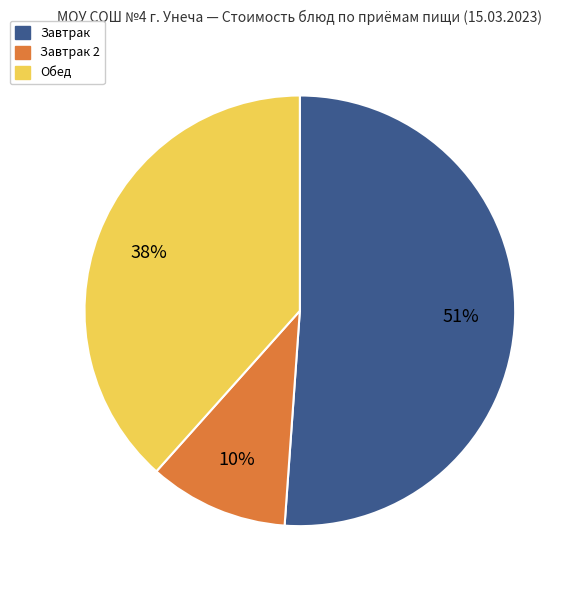

To the nearest percent, what is the difference between the largest and smallest slice percentages?

41%